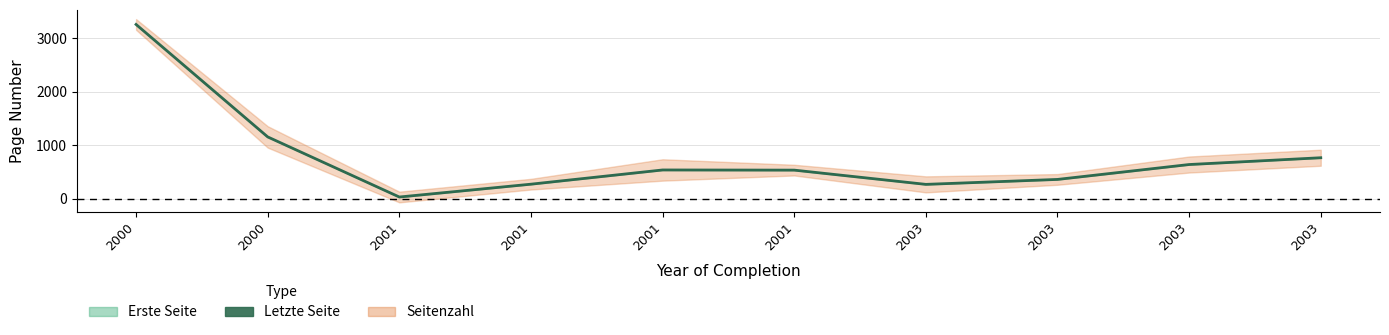

What is the change in value from 2000 to 2001?

-1124.0